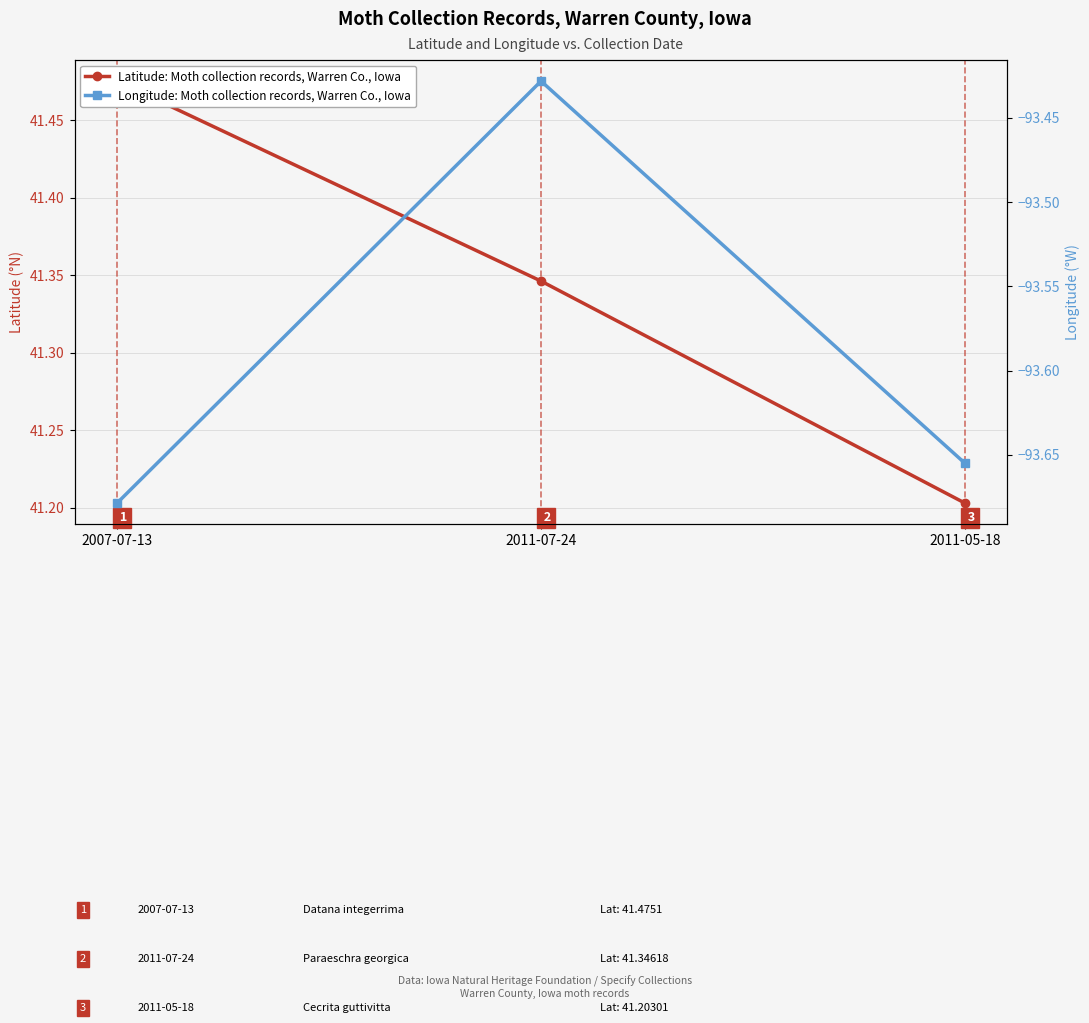

Which series has the widest spread of values?

Latitude